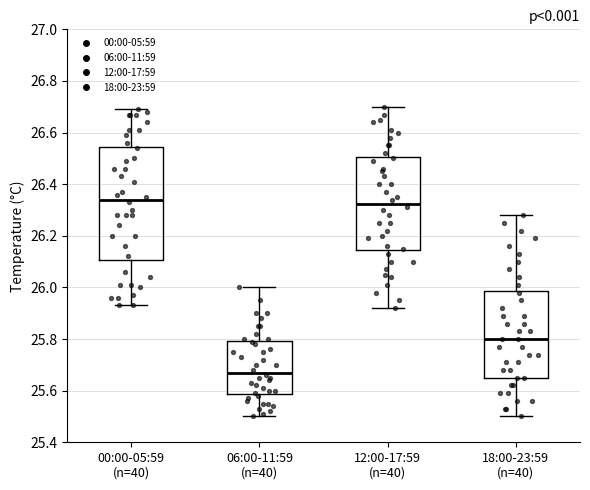

Which box's median line is the lowest?

06:00-11:59 (n=40)